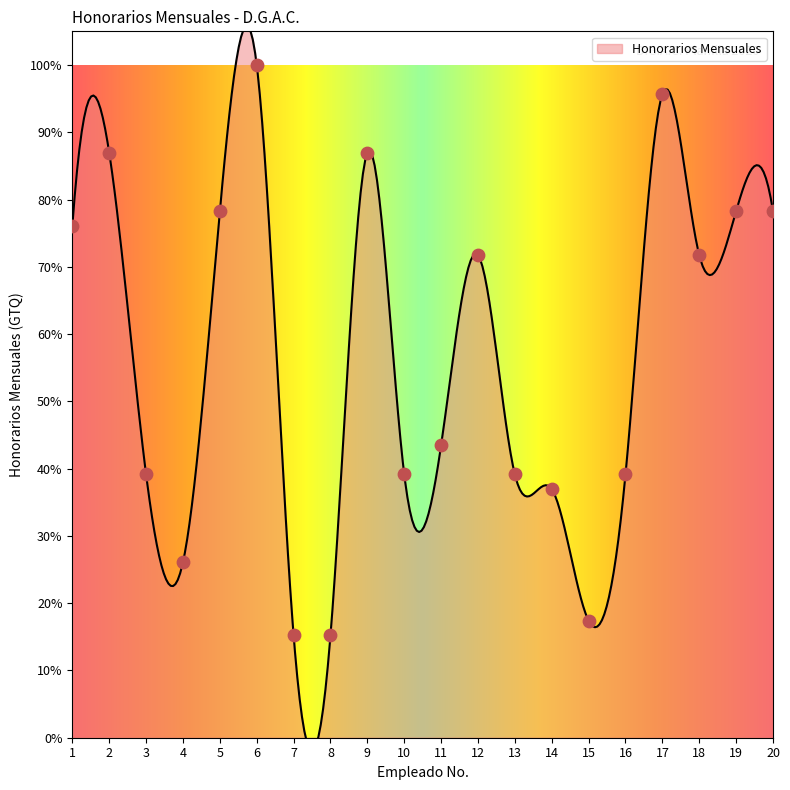

What is the ratio of the value at 3 to the value at 13?

1.0